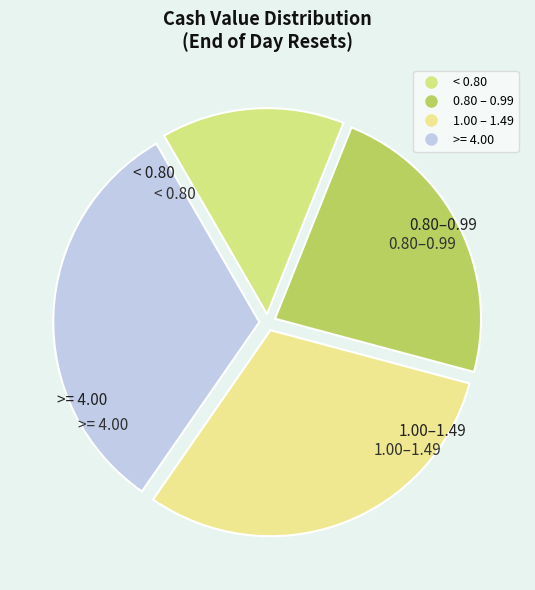

Is there a majority slice in this chart?

No